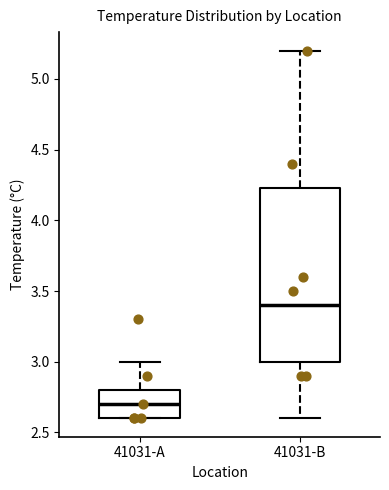

Reading left to right, transcribe this box plot: for each box, give where its median line is, the range the box spans, and where its two whiskers end, as read against the y-axis. The values are not printed on the chart, so give them approximately, as read against the axis.

41031-A: median 2.70, box 2.60 to 2.80, whiskers 2.60 to 3.00
41031-B: median 3.40, box 3.00 to 4.25, whiskers 2.60 to 5.20